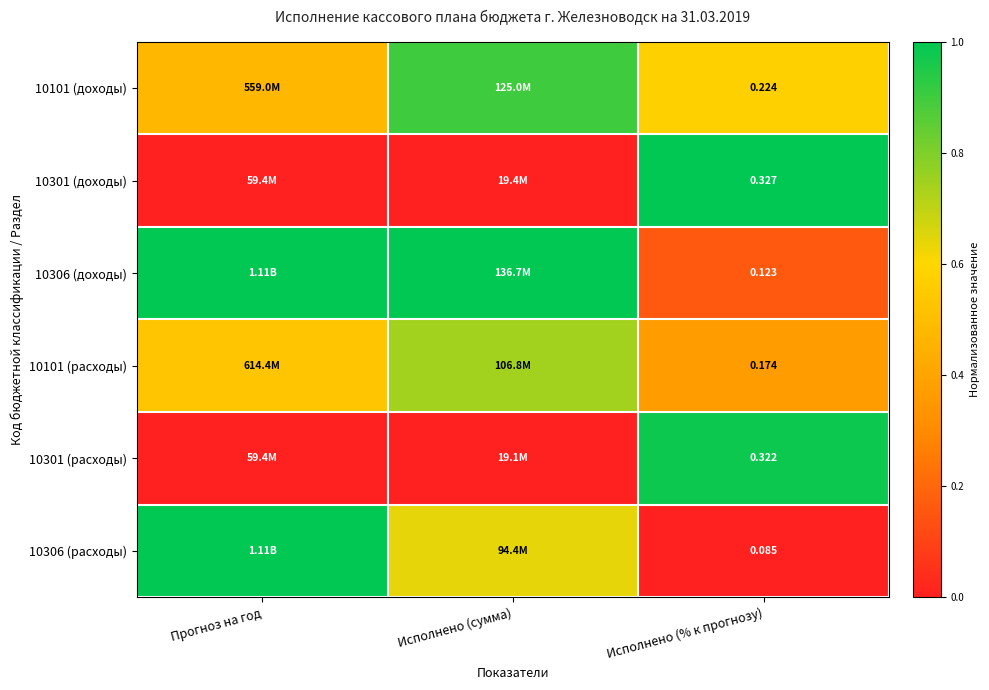

How many distinct data groups are displayed?

6